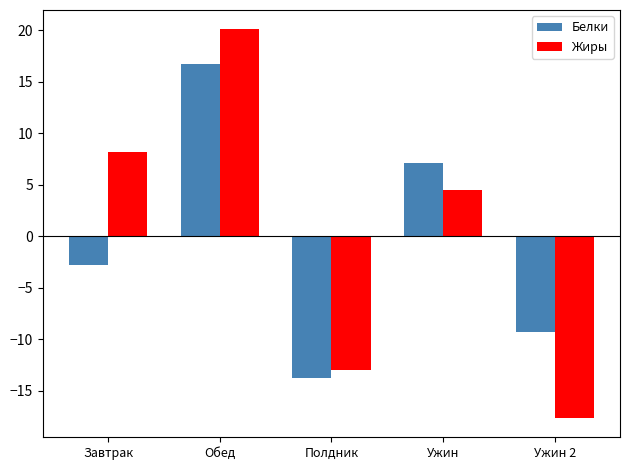

What is the minimum value shown in the chart?

-17.6